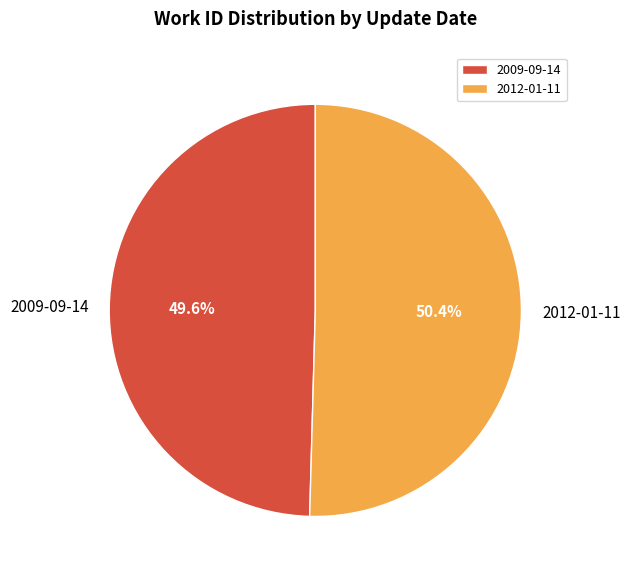

How many segments does this pie chart have?

2